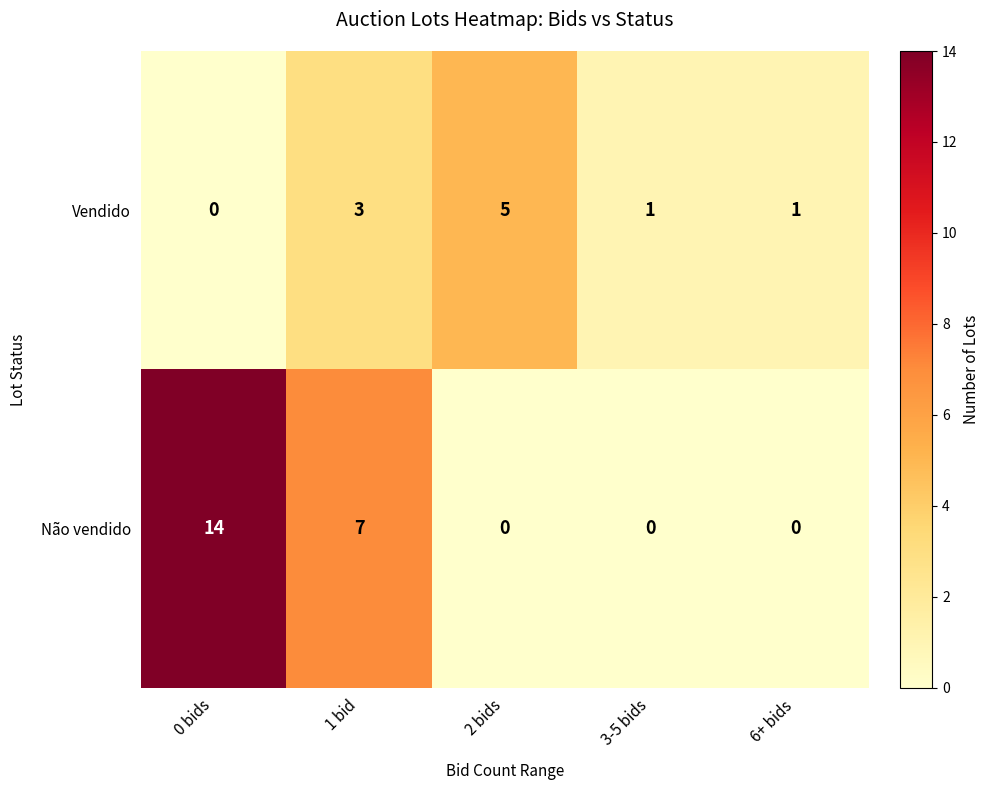

Reading left to right, what are all the values shown in this chart?

Vendido: 0 bids=0	1 bid=3	2 bids=5	3-5 bids=1	6+ bids=1
Não vendido: 0 bids=14	1 bid=7	2 bids=0	3-5 bids=0	6+ bids=0